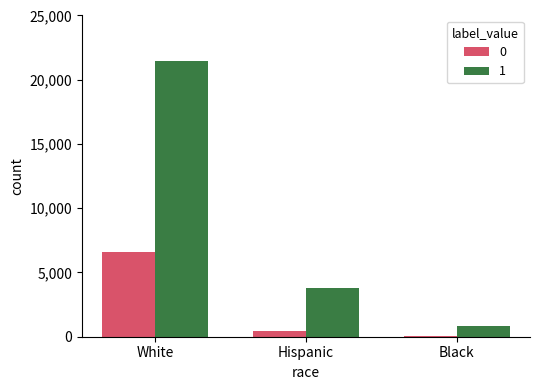

How many data points in 1 are less than 3830?

1